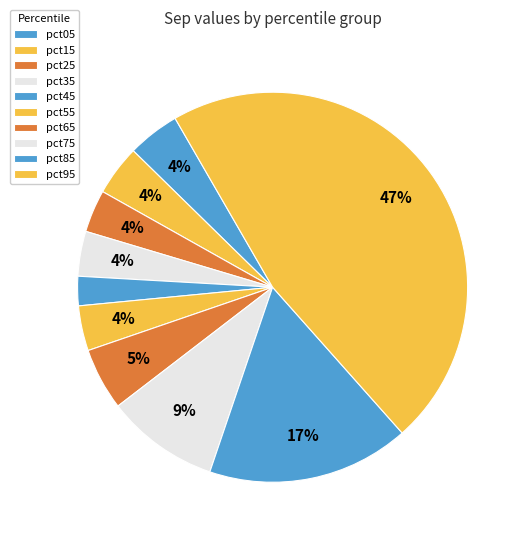

Is it true that pct65 is 20% of the pie?

False